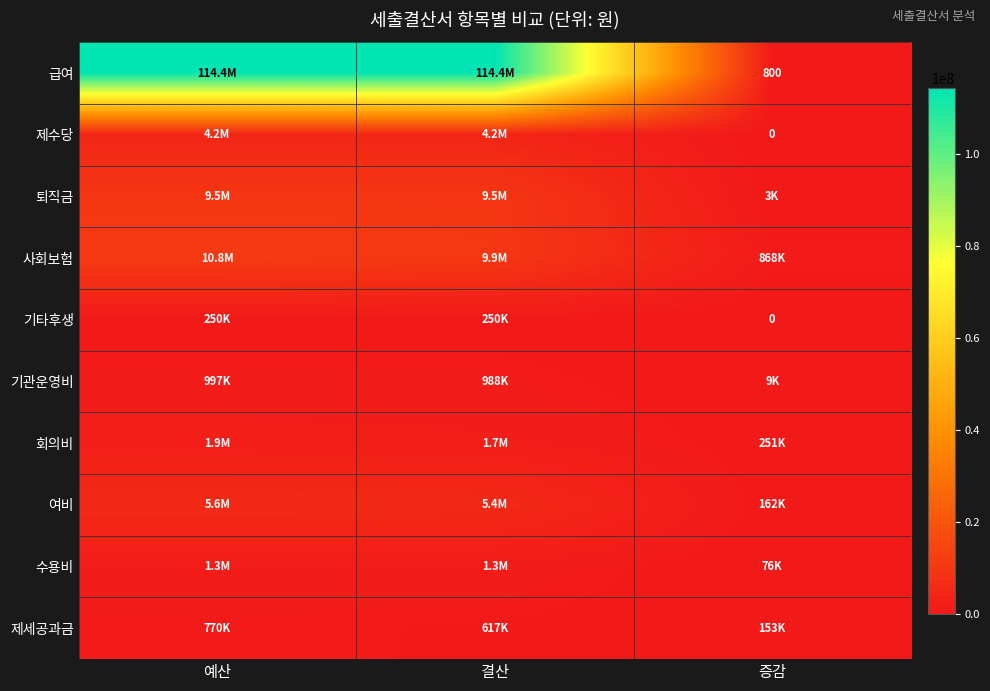

True or false: 급여 has a value of 800 at 증감.

True